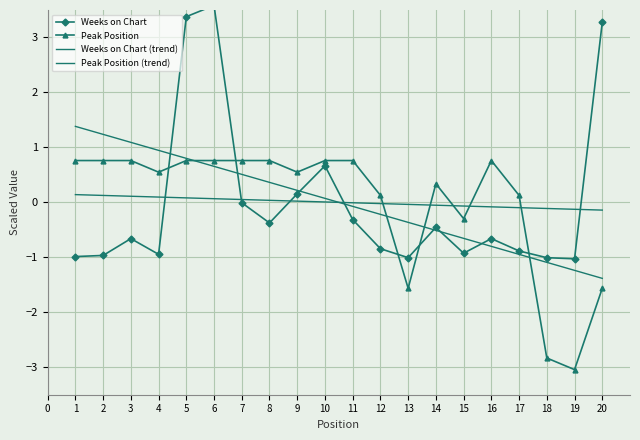

Reading left to right, list all the values displayed in this chart.

Weeks on Chart: -1.0	-1.0	-0.7	-0.9	3.4	3.6	-0.0	-0.4	0.2	0.7	-0.3	-0.8	-1.0	-0.5	-0.9	-0.7	-0.9	-1.0	-1.0	3.3
Peak Position: 0.8	0.8	0.8	0.5	0.8	0.8	0.8	0.8	0.5	0.8	0.8	0.1	-1.6	0.3	-0.3	0.8	0.1	-2.8	-3.0	-1.6
Weeks on Chart (trend): 0.1	0.1	0.1	0.1	0.1	0.1	0.1	0.0	0.0	0.0	-0.0	-0.0	-0.0	-0.1	-0.1	-0.1	-0.1	-0.1	-0.1	-0.1
Peak Position (trend): 1.4	1.2	1.1	0.9	0.8	0.7	0.5	0.4	0.2	0.1	-0.1	-0.2	-0.4	-0.5	-0.7	-0.8	-0.9	-1.1	-1.2	-1.4